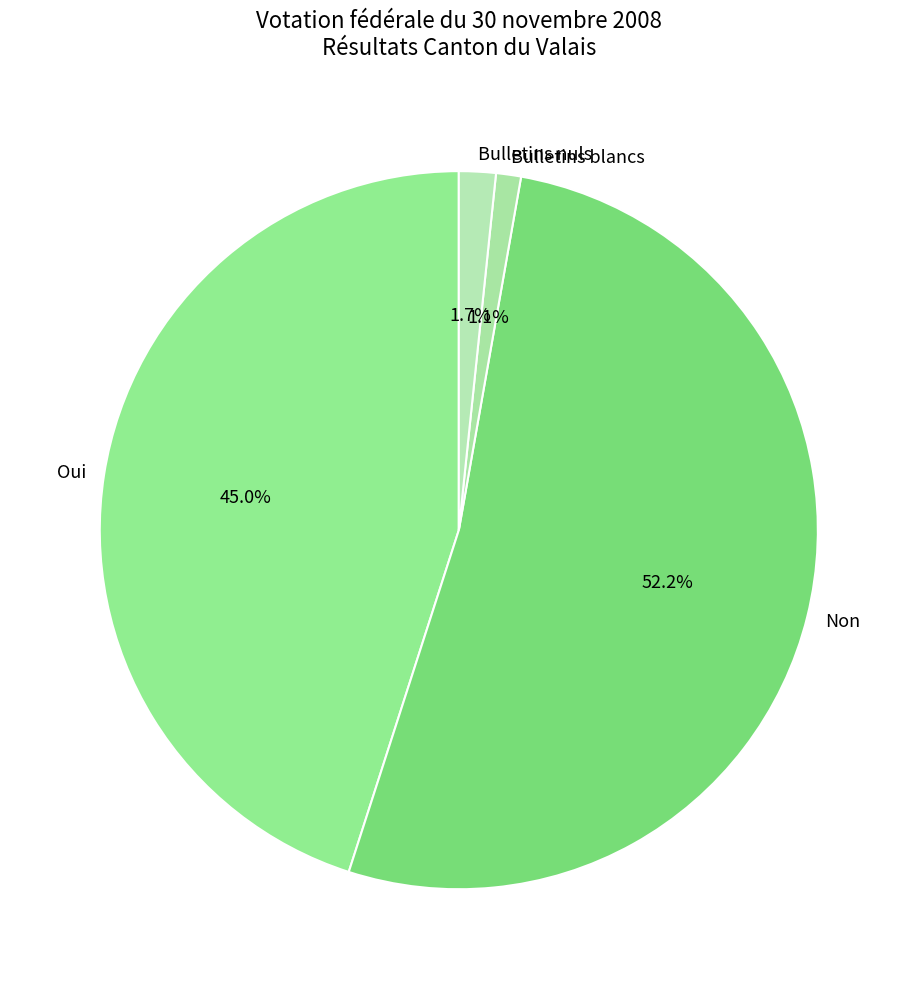

What is the smallest slice in the pie chart?

Bulletins blancs